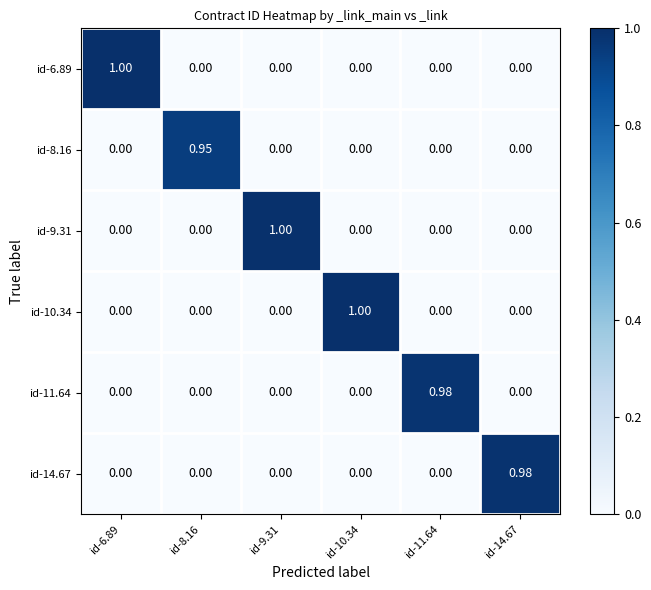

Is the value of id-10.34 at id-10.34 greater than the value of id-9.31 at id-14.67?

Yes